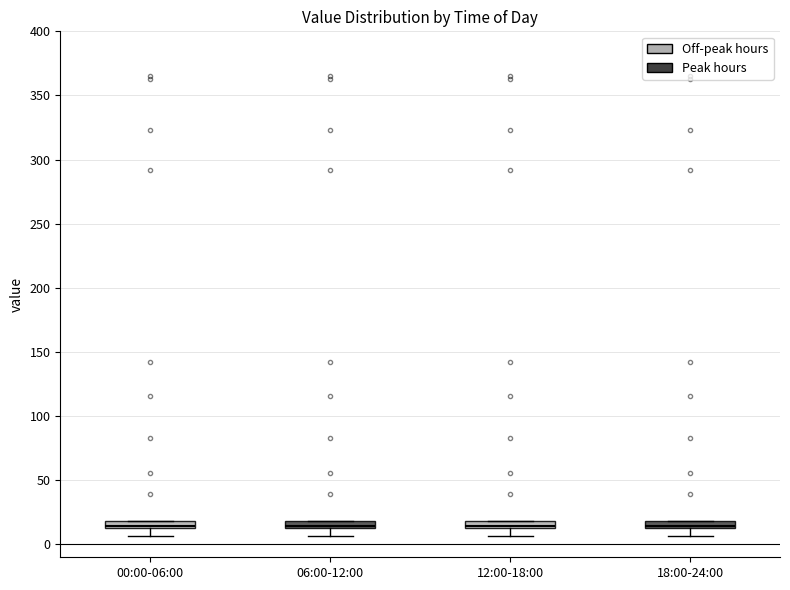

Where does the lower whisker of the box for 06:00-12:00 end on the y-axis? The values are not printed on the chart, so give them approximately, as read against the axis.

5